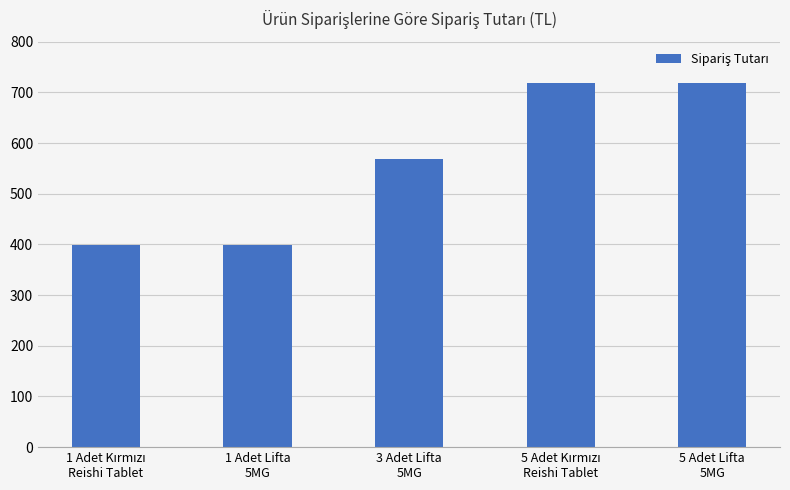

How many values are below 569?

2